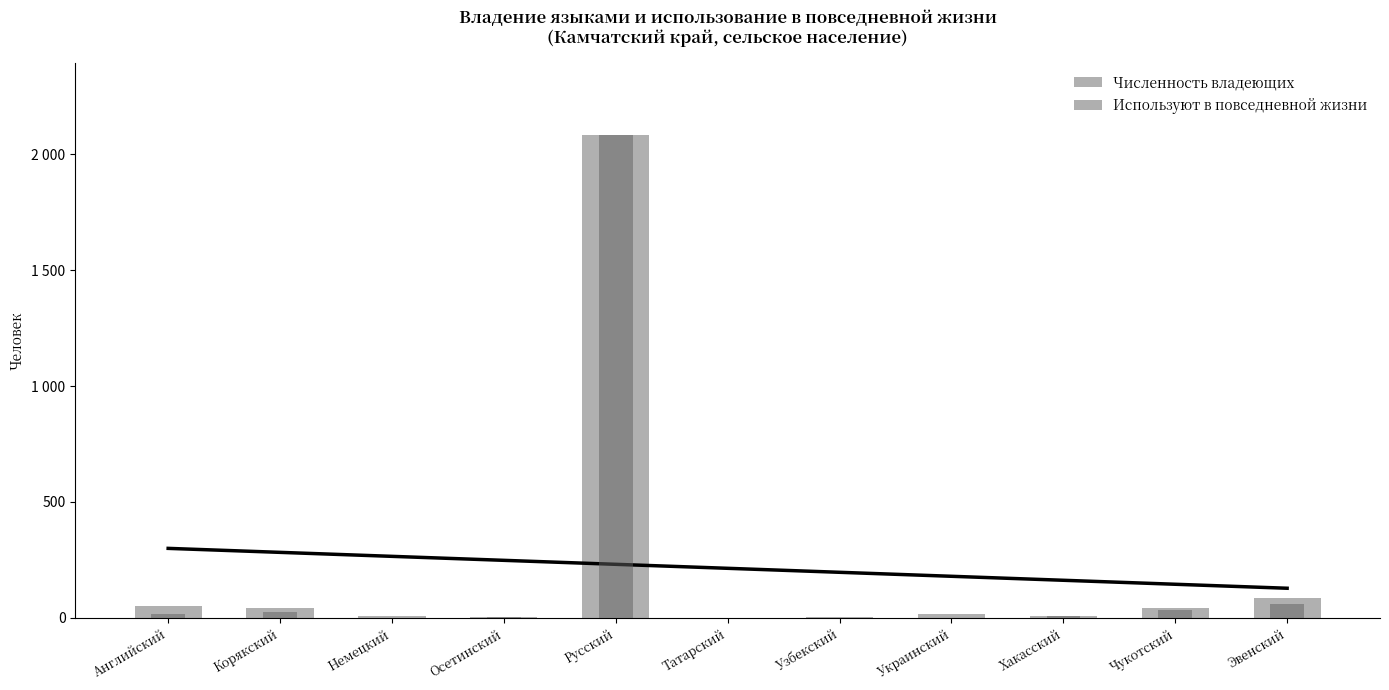

True or false: Численность владеющих has a value of 6 at Узбекский.

True